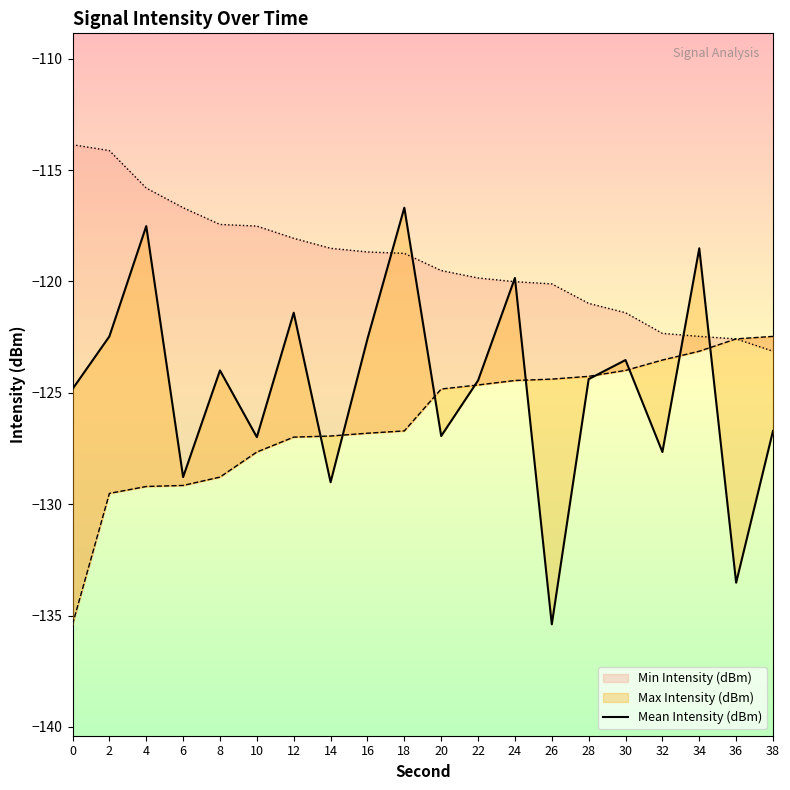

Where is the first local minimum?

6